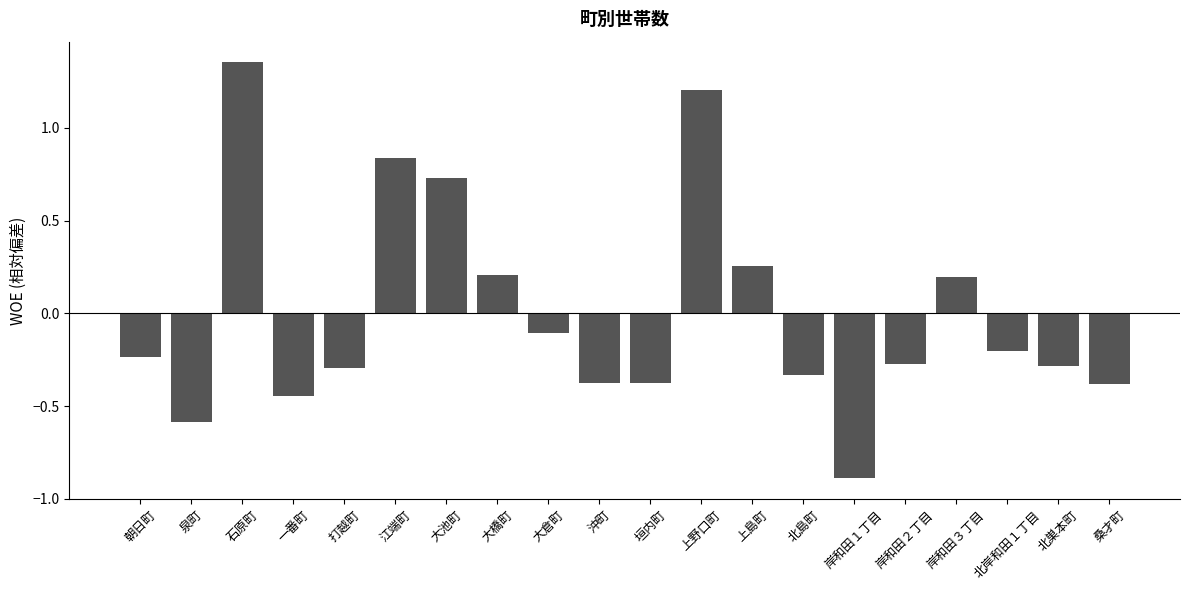

At which label is the value closest to 0?

大倉町